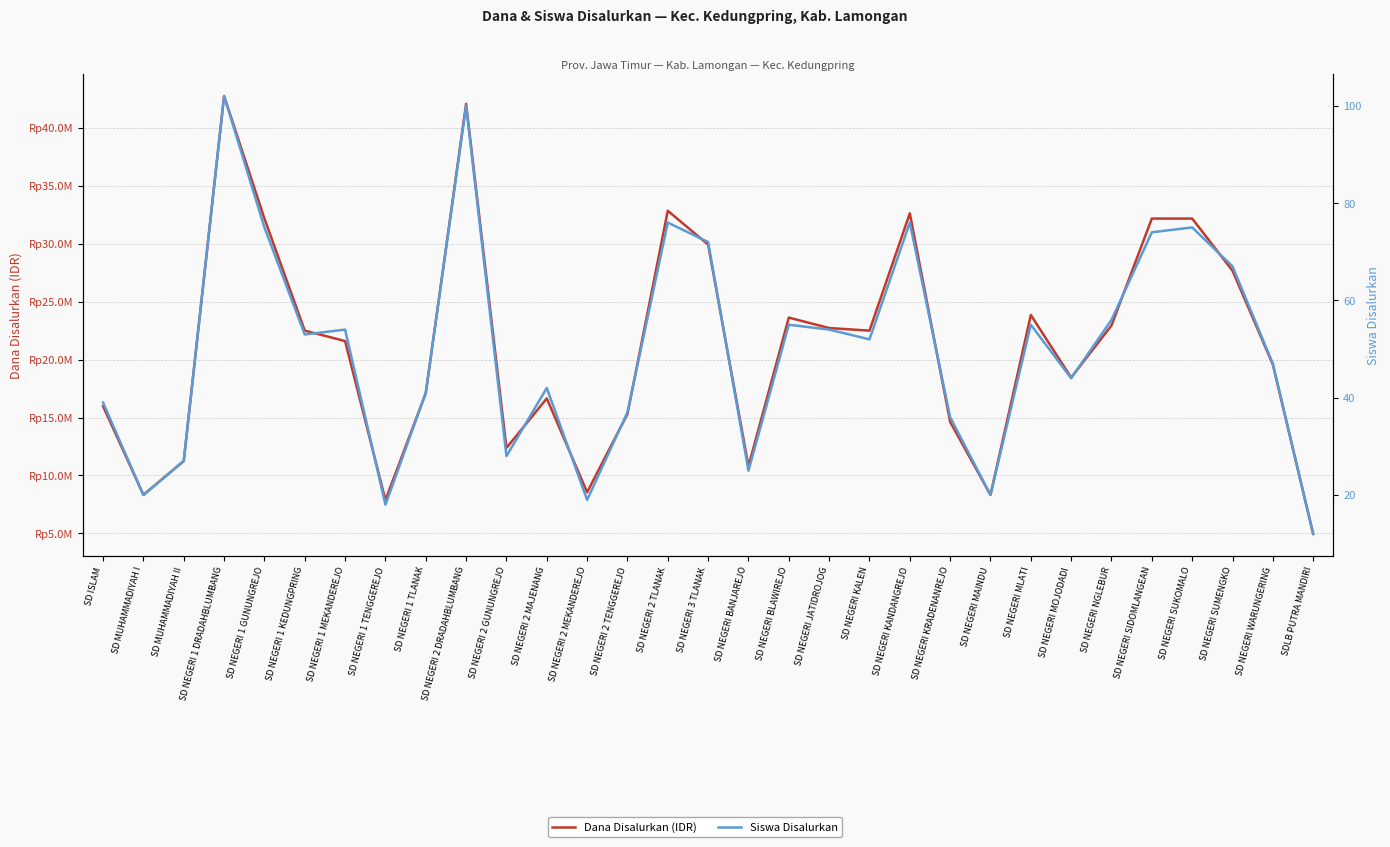

Rank the series at SD MUHAMMADIYAH II from lowest to highest value.

Siswa Disalurkan, Dana Disalurkan (IDR)